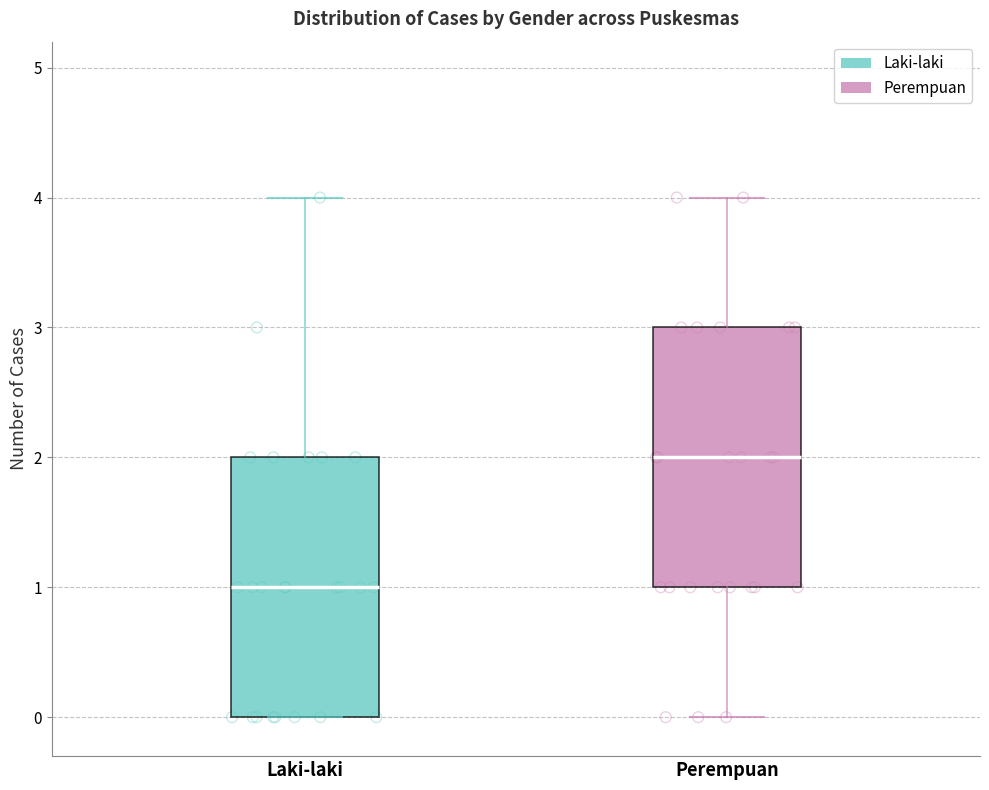

Which box has the highest median line?

Perempuan